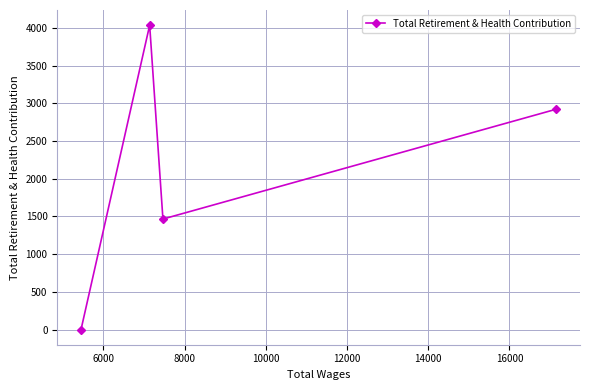

What is the sum of all values?

8423